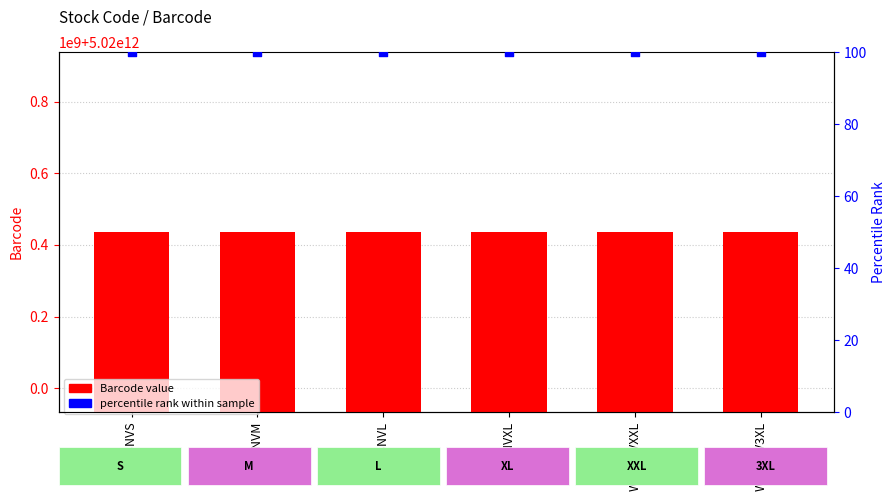

What are all the series names shown in the legend?

Barcode, percentile rank